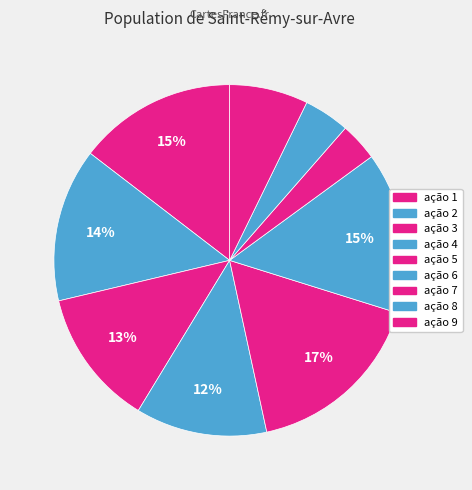

Which category has the biggest portion of the pie?

ação 5